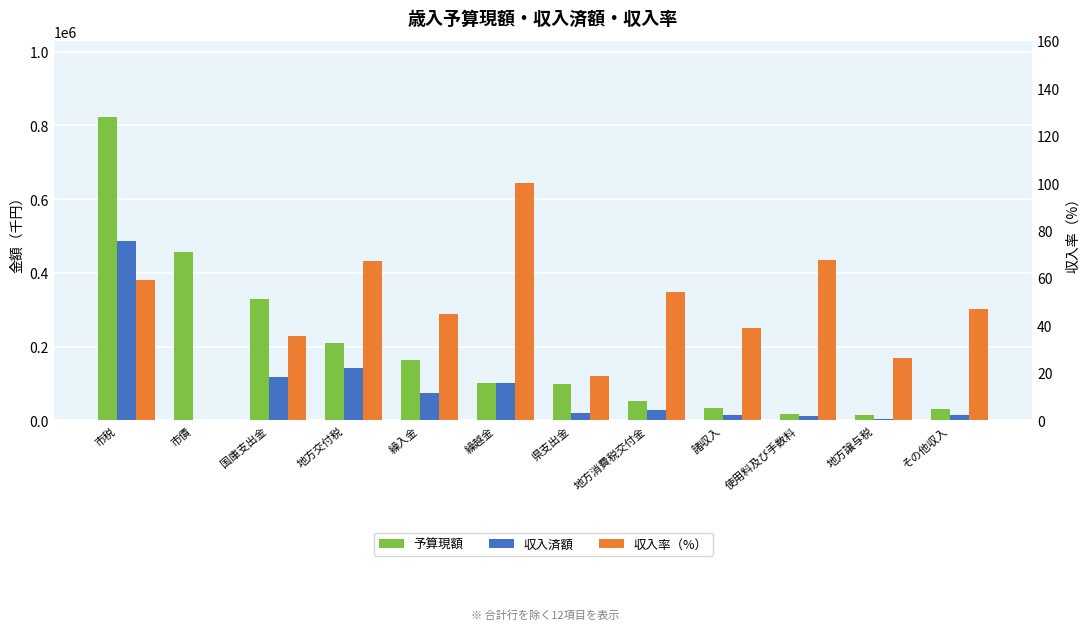

Which series has the largest range (max minus min)?

予算現額